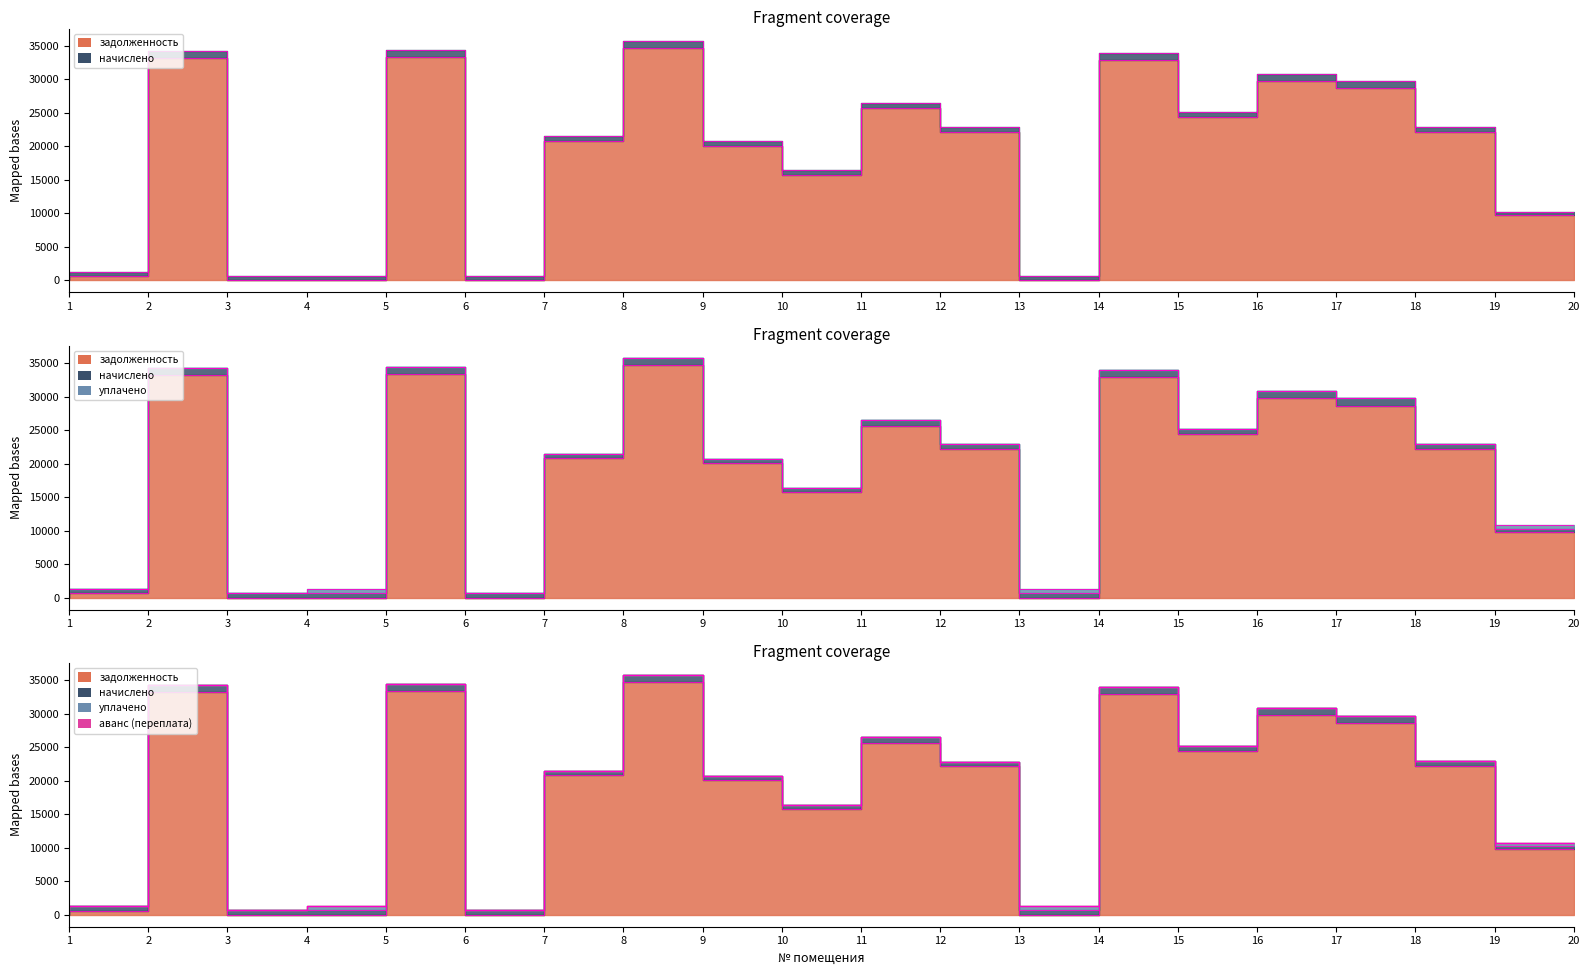

The начислено series shows 716.1 at 4. True or false?

True